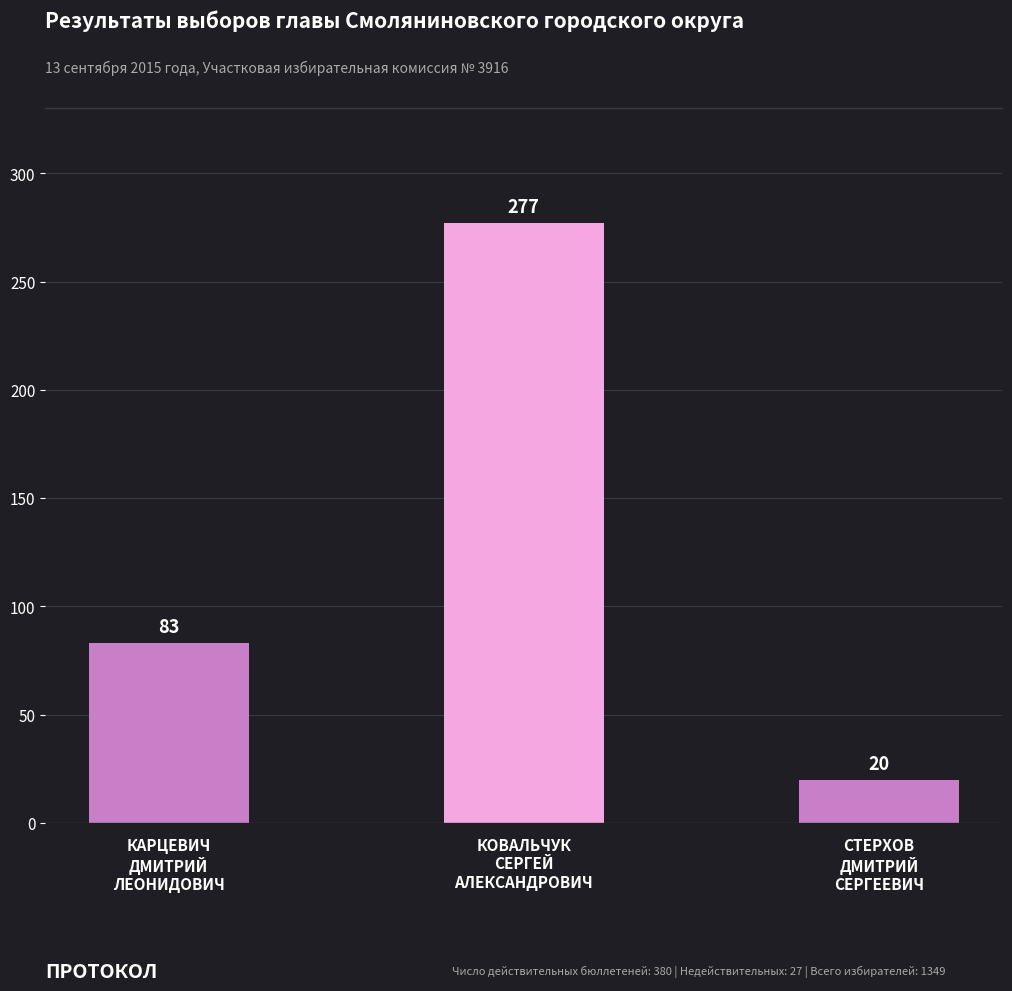

Rank the categories by value from highest to lowest.

КОВАЛЬЧУК
СЕРГЕЙ
АЛЕКСАНДРОВИЧ, КАРЦЕВИЧ
ДМИТРИЙ
ЛЕОНИДОВИЧ, СТЕРХОВ
ДМИТРИЙ
СЕРГЕЕВИЧ